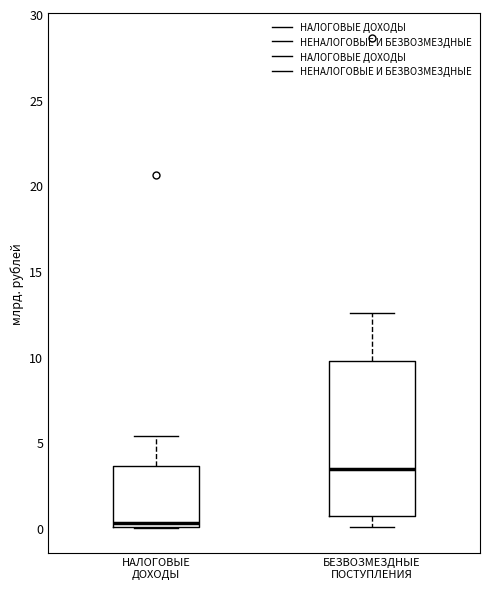

Reading left to right, read every box against the y-axis: the position of its median line, the range the box covers, and the ends of its whiskers. The values are not printed on the chart, so give them approximately, as read against the axis.

НАЛОГОВЫЕ ДОХОДЫ: median 0.5, box 0.0 to 3.5, whiskers 0.0 to 5.5
БЕЗВОЗМЕЗДНЫЕ ПОСТУПЛЕНИЯ: median 3.5, box 0.5 to 9.5, whiskers 0.0 to 12.5